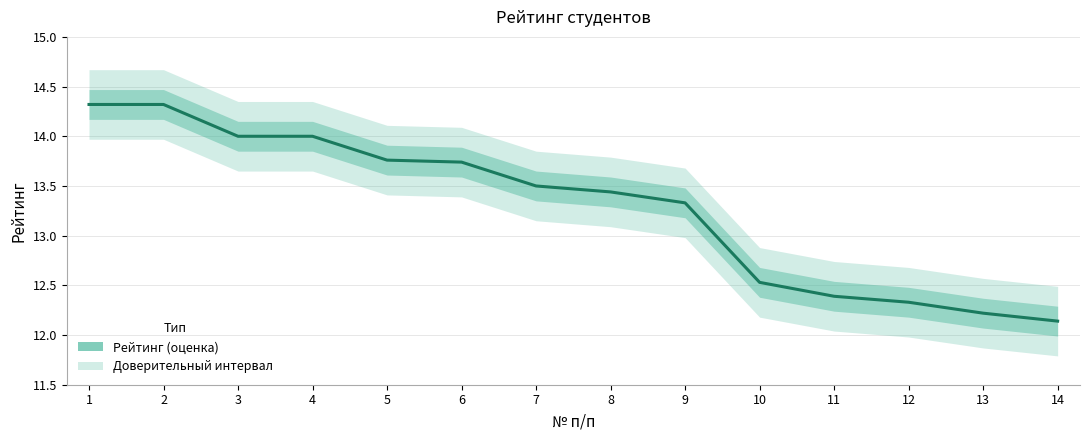

What is the difference between the second highest and second lowest values?

2.1